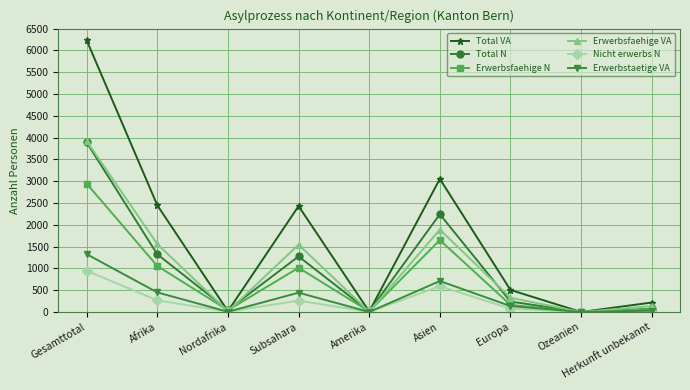

Is it true that Total N equals 1297 at Ozeanien?

False